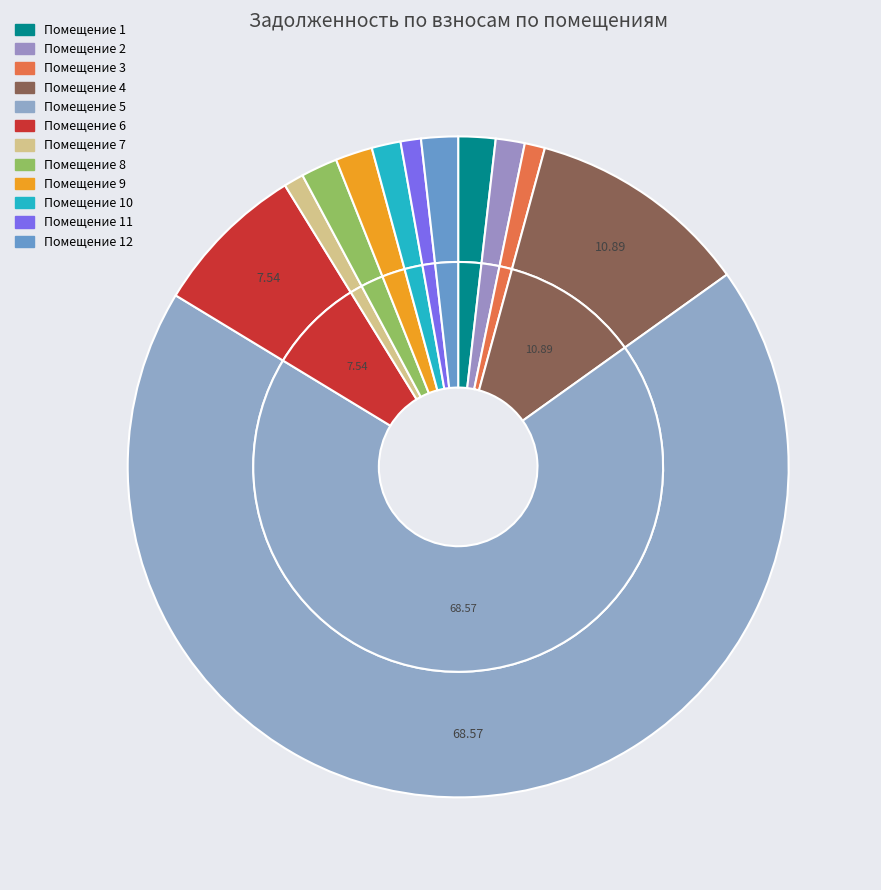

Rank the categories by value from lowest to highest.

7, 3, 11, 10, 2, 8, 12, 9, 1, 6, 4, 5